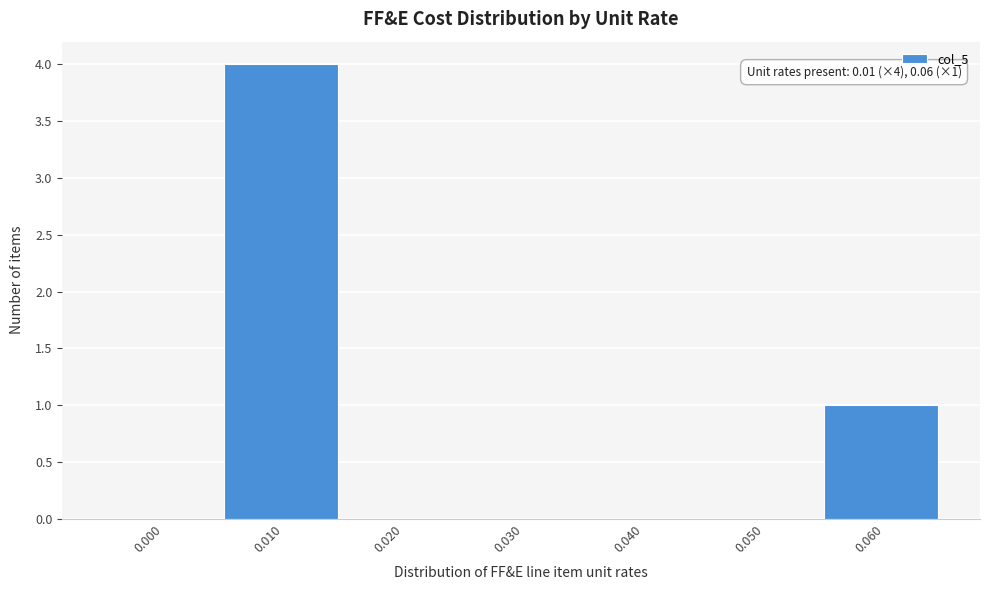

Reading left to right, transcribe all the data shown in this chart.

0.000=0	0.010=4	0.020=0	0.030=0	0.040=0	0.050=0	0.060=1